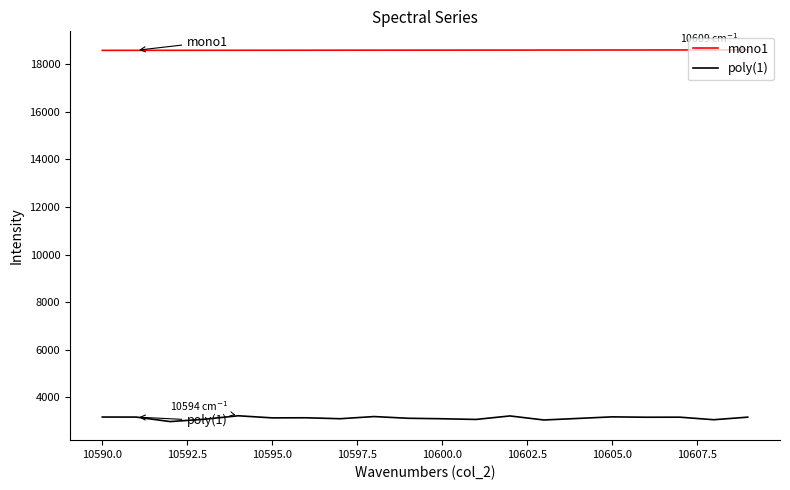

List the series in order of their overall mean, highest first.

mono1, poly(1)